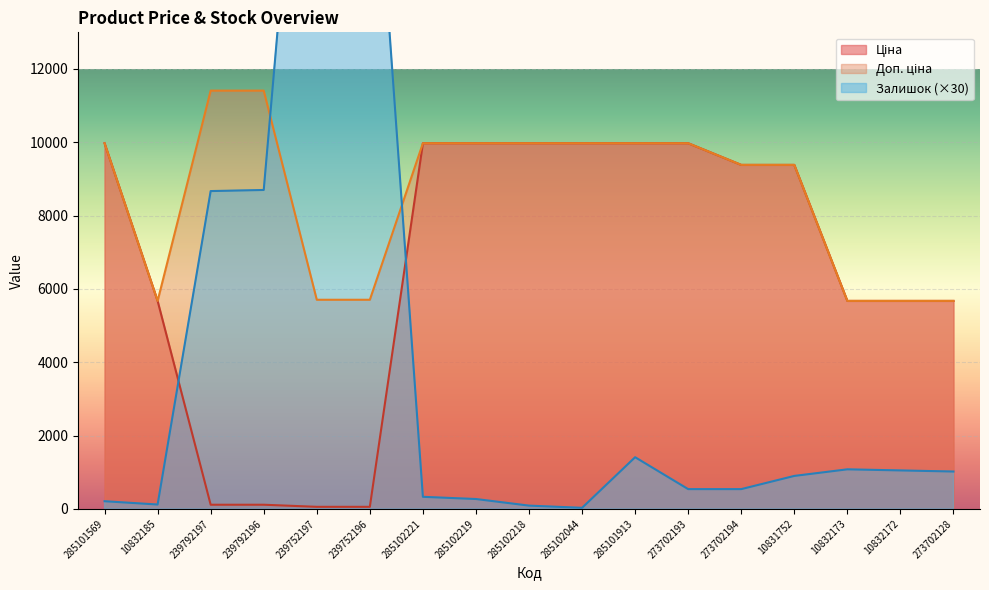

Does the chart display data point markers on the line(s)?

No